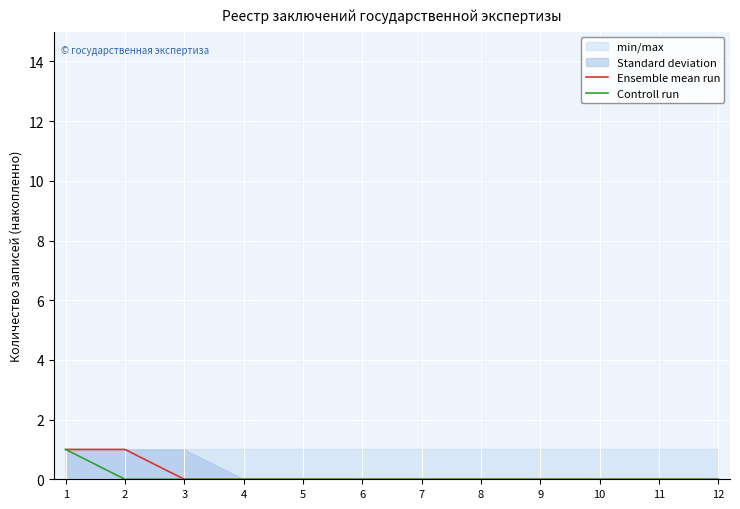

List the series in order of their peak value, lowest first.

Ensemble mean run, Controll run